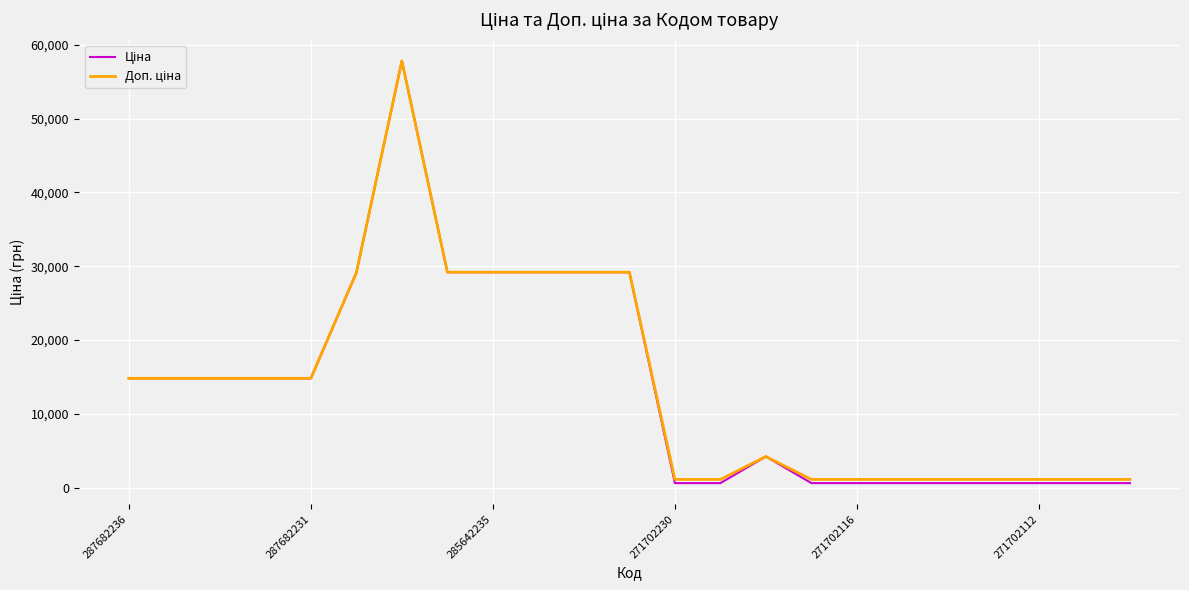

True or false: Доп. ціна and Ціна cross at least once.

False